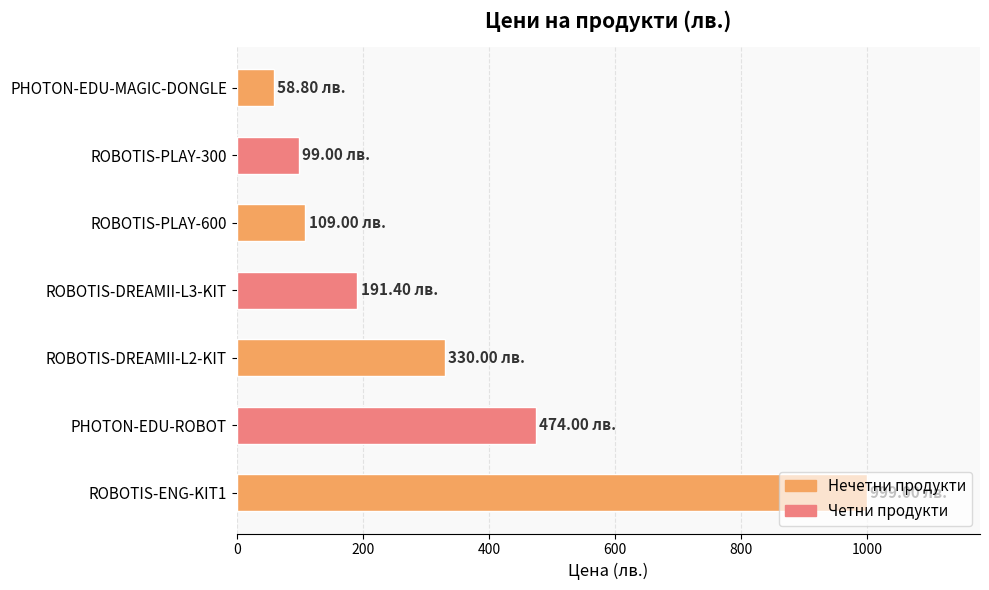

Approximately how many times larger is the value at ROBOTIS-DREAMII-L2-KIT compared to ROBOTIS-DREAMII-L3-KIT?

1.7